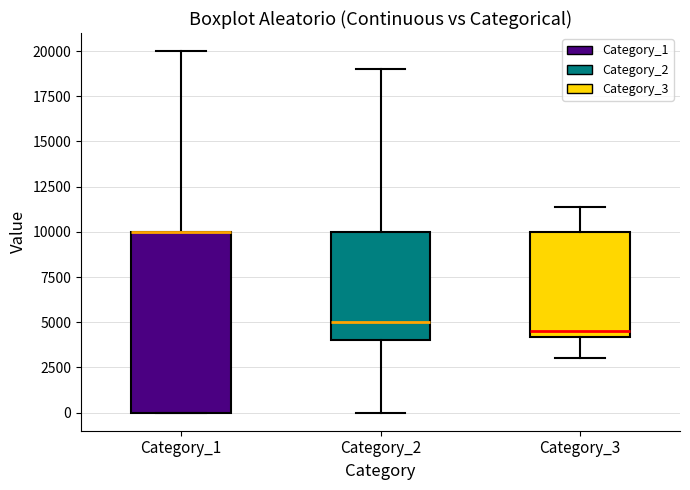

Reading left to right, read every box against the y-axis: the position of its median line, the range the box covers, and the ends of its whiskers. The values are not printed on the chart, so give them approximately, as read against the axis.

Category_1: median 10000 (drawn on the box's upper edge), box 0 to 10000, whiskers 0 to 20000
Category_2: median 5000, box 4000 to 10000, whiskers 0 to 19000
Category_3: median 4500, box 4000 to 10000, whiskers 3000 to 11500